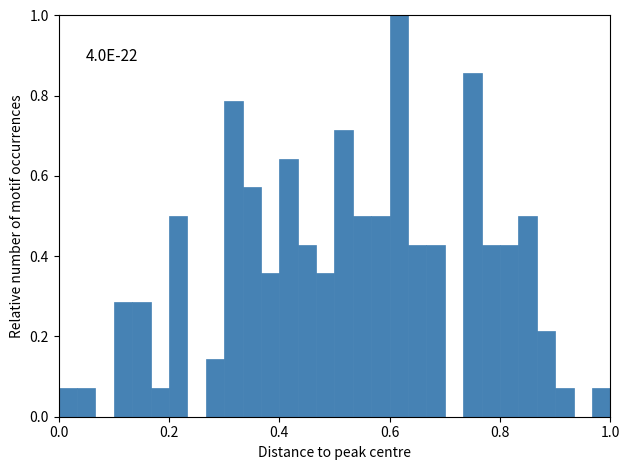

Read against the x-axis, roughly where is the centre of the tallest bar?

0.62